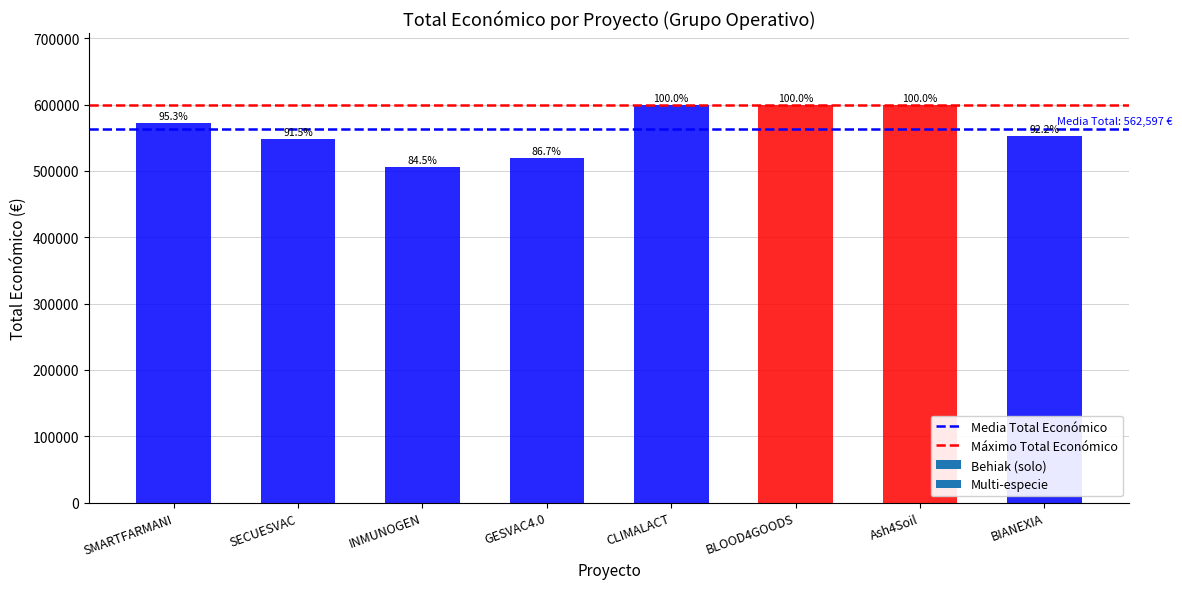

Does the chart contain any negative values?

No